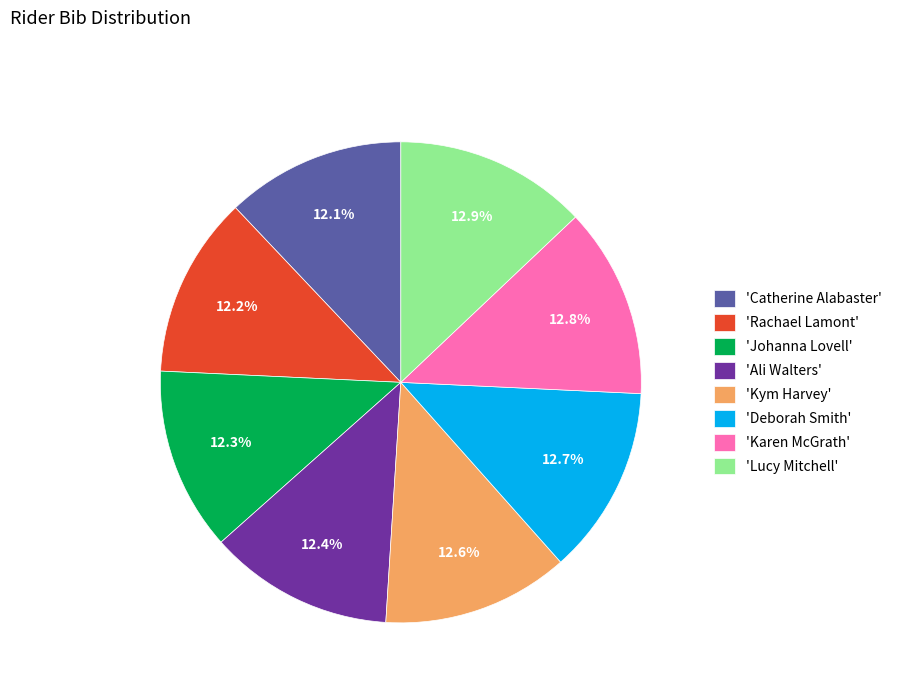

What percentage is NOT represented by 'Rachael Lamont'?

87.8%